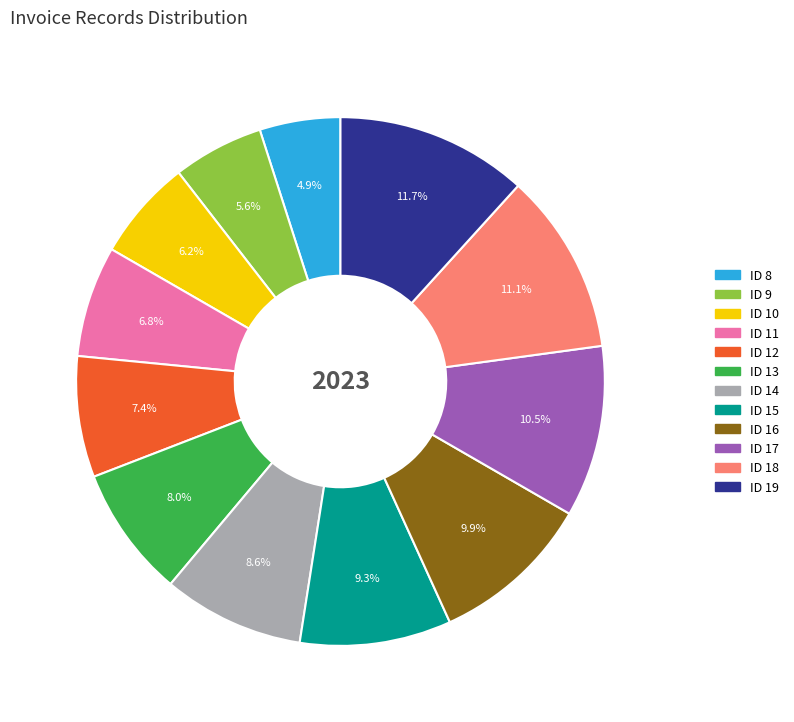

To the nearest percent, what is the combined percentage of ID 12 and ID 15?

17%